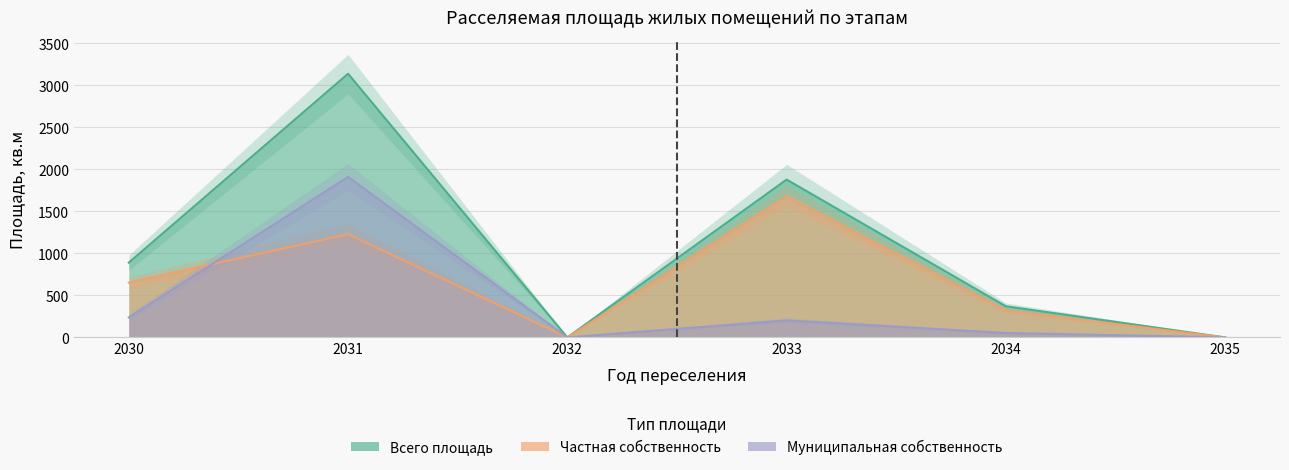

True or false: Муниципальная собственность has more than 1 interior local peaks.

True